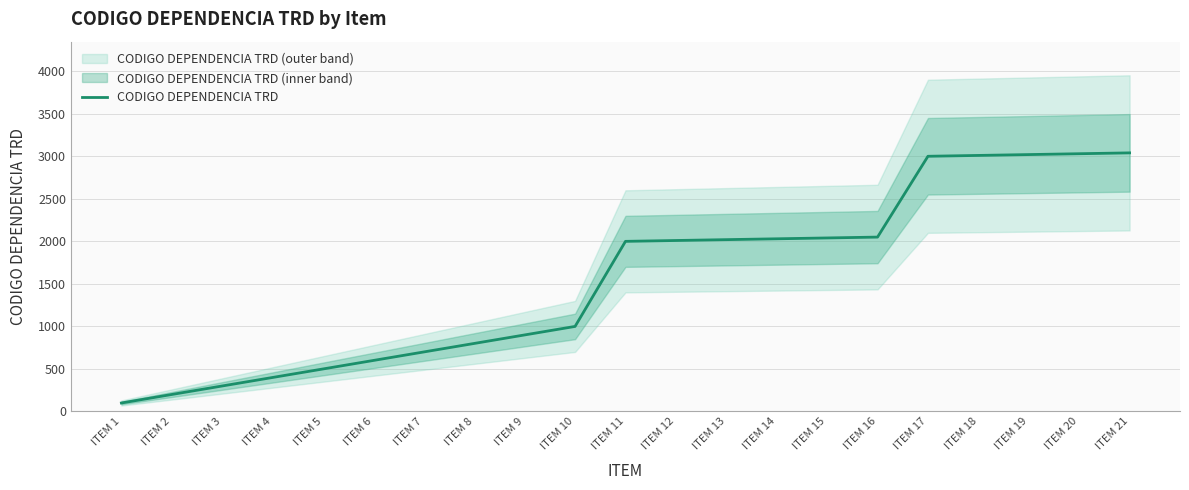

Count the number of categories in the chart.

21